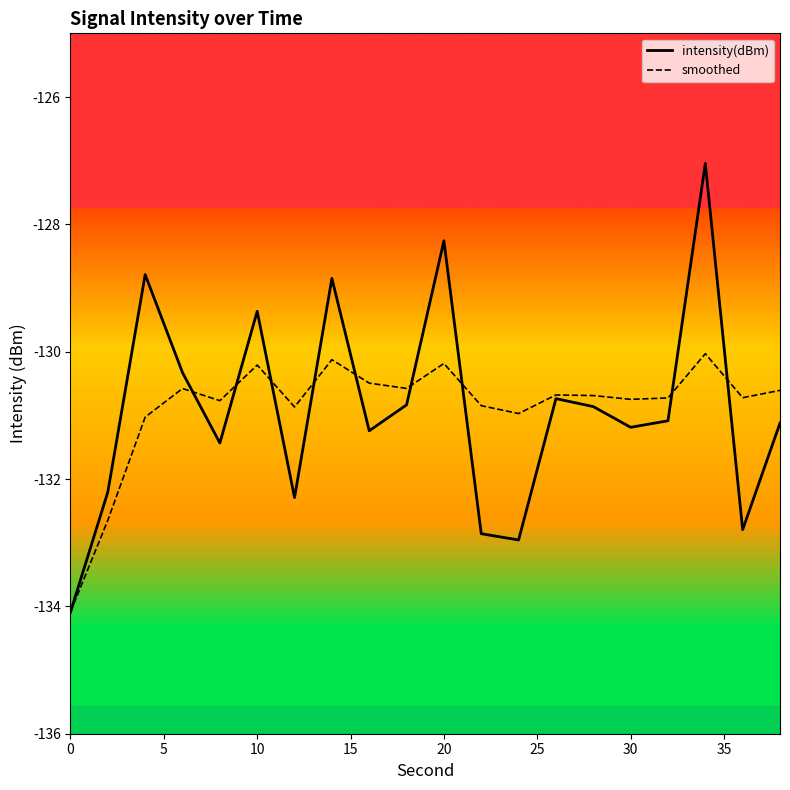

Which series has the widest spread of values?

intensity(dBm)